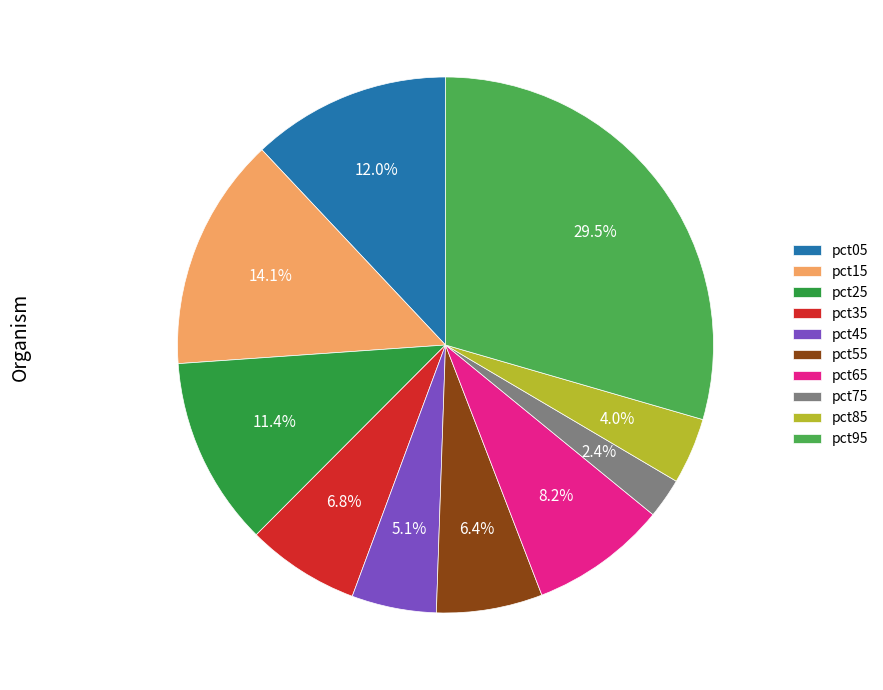

Does pct95 account for over 50% of the chart?

No